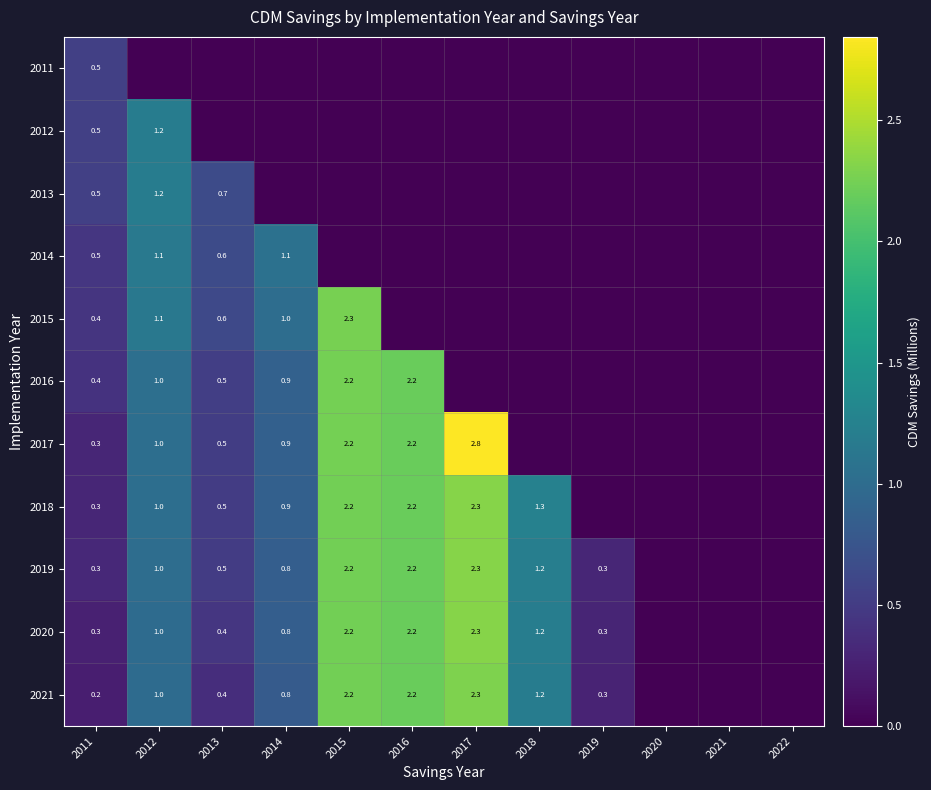

What is the difference between the second highest and minimum values in the 2017 series?

2.2